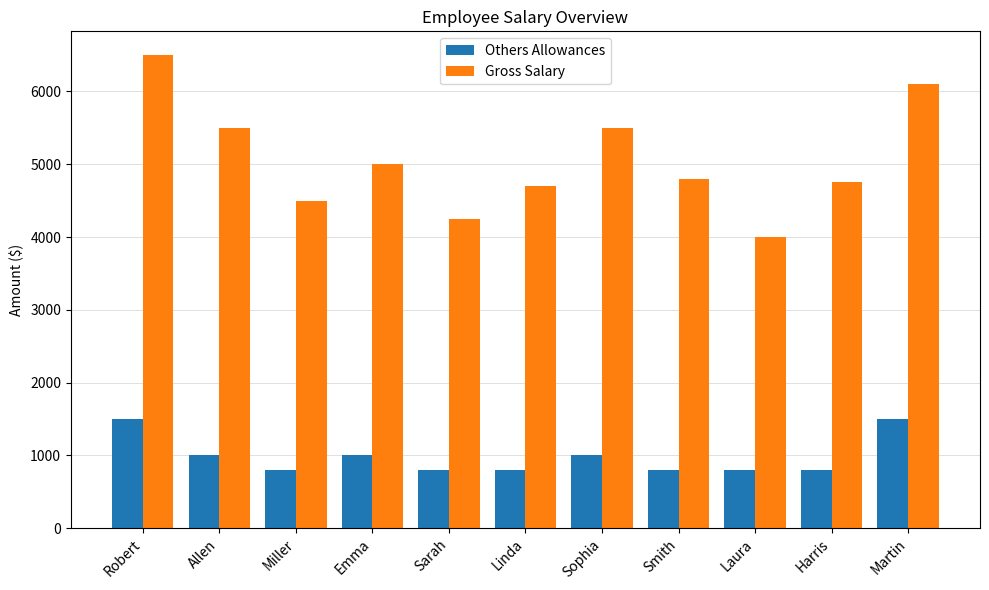

What is the label of the 11th bar from the left?

Martin